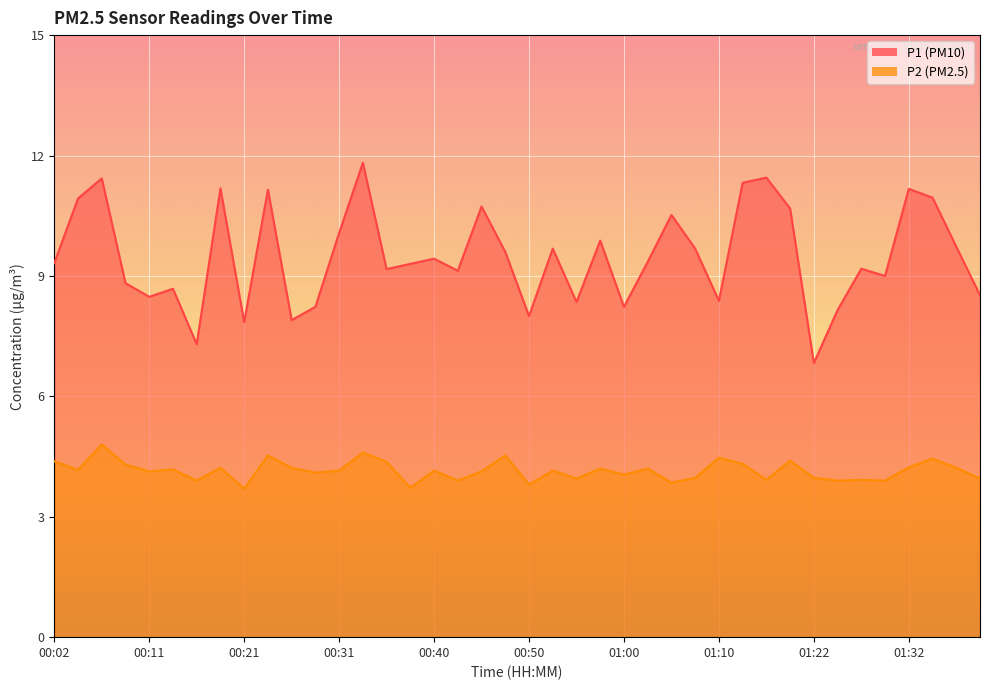

True or false: P1 has a value of 12.8 at 00:38.

False